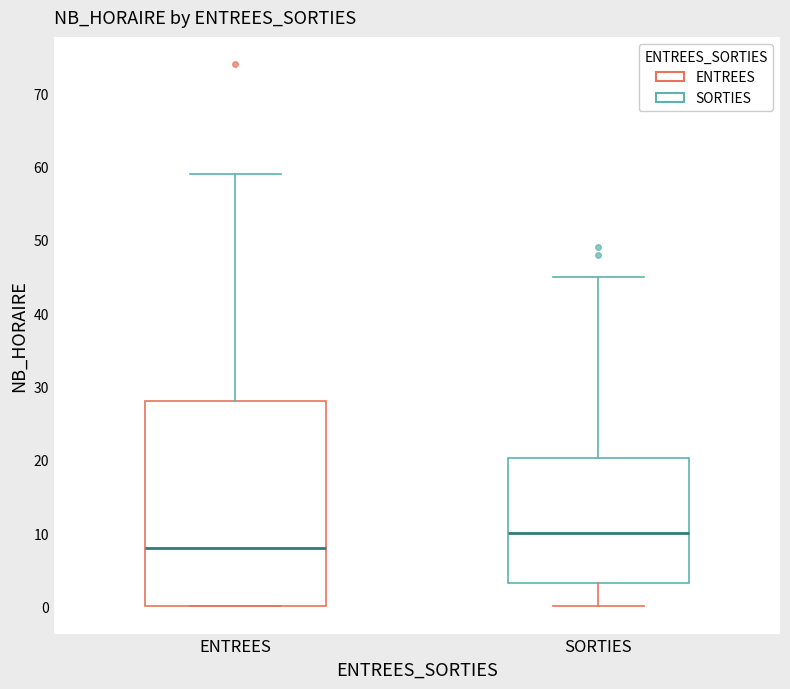

Where is the lower edge of the box for SORTIES on the y-axis? The values are not printed on the chart, so give them approximately, as read against the axis.

3